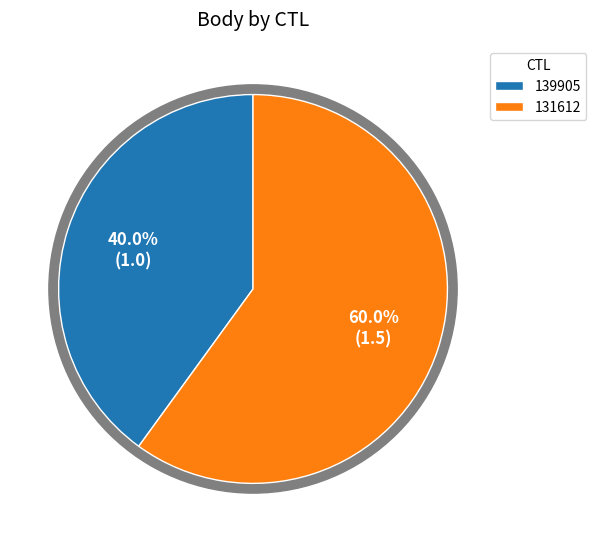

What percentage is the 131612 slice, to the nearest percent?

60%